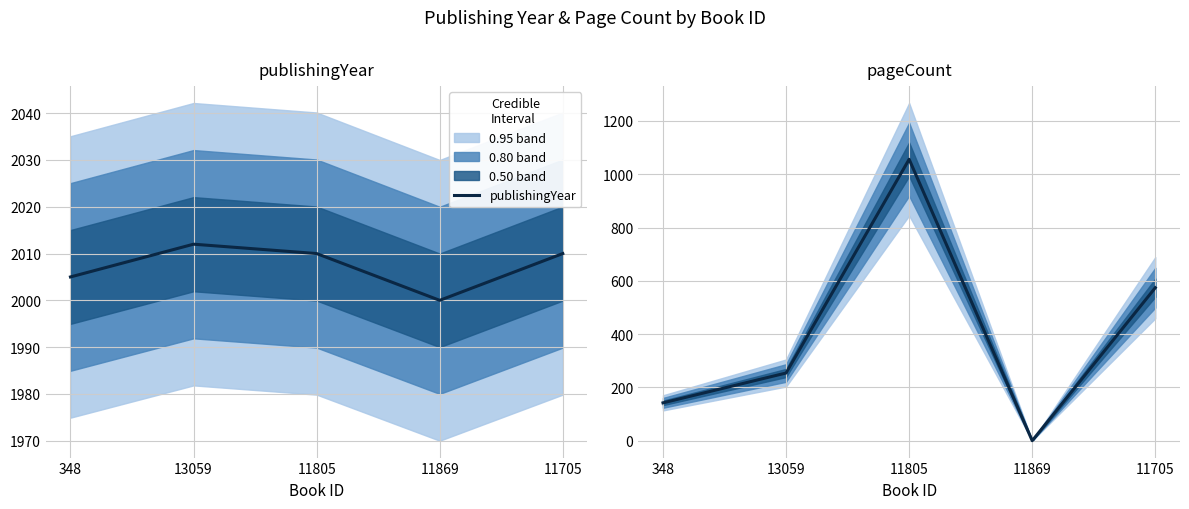

What is the label of the 5th point from the right?

348